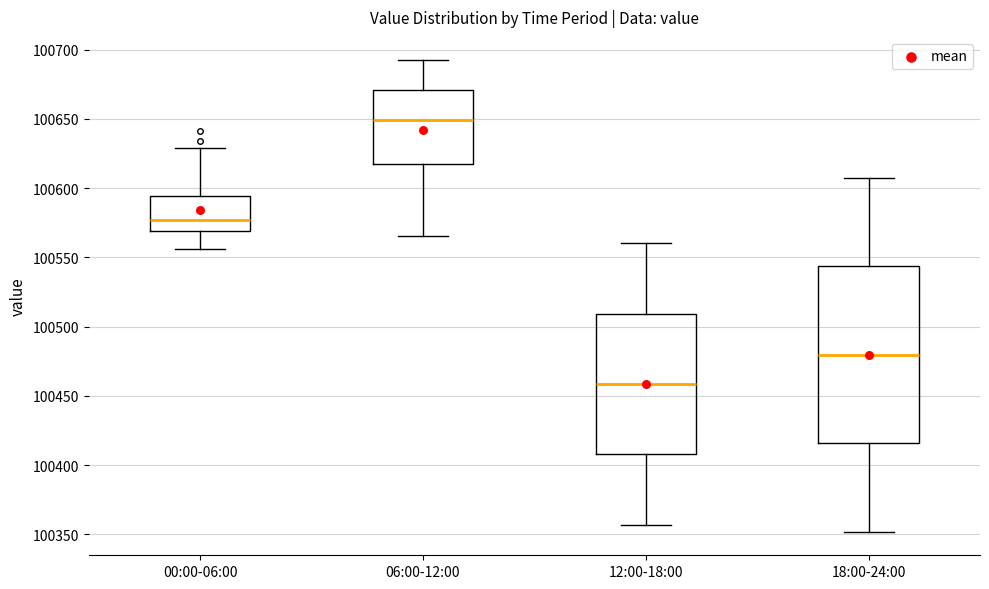

Reading left to right, read every box against the y-axis: the position of its median line, the range the box covers, and the ends of its whiskers. The values are not printed on the chart, so give them approximately, as read against the axis.

00:00-06:00: median 100575, box 100570 to 100595, whiskers 100555 to 100630
06:00-12:00: median 100650, box 100615 to 100670, whiskers 100565 to 100690
12:00-18:00: median 100460, box 100410 to 100510, whiskers 100355 to 100560
18:00-24:00: median 100480, box 100415 to 100545, whiskers 100350 to 100605